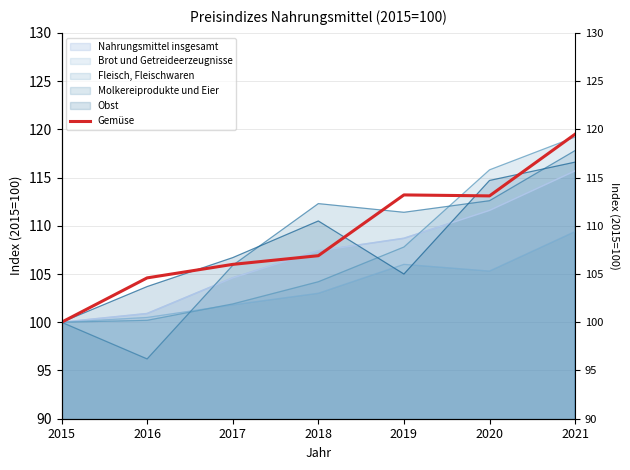

How many interior local valleys (lower than both neighbors) does the data have?

1